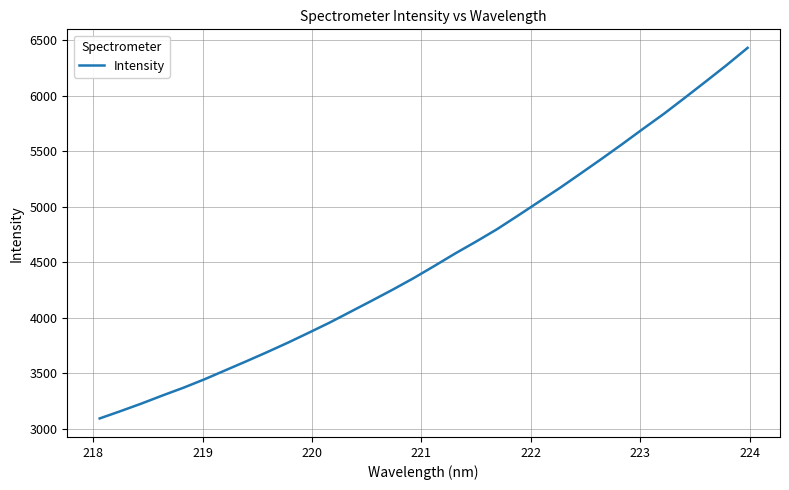

True or false: the data has more than 2 interior local peaks.

False